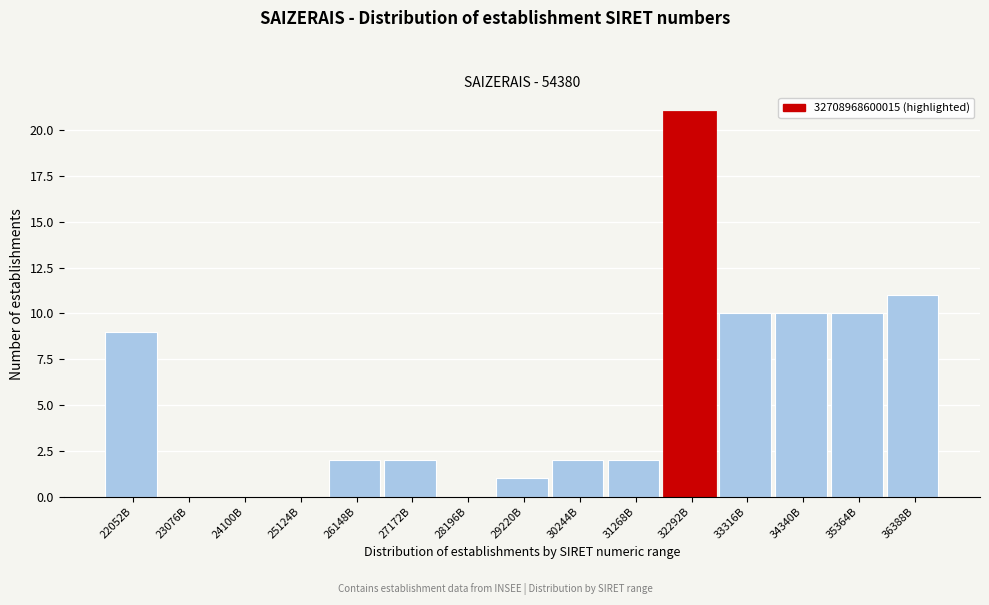

Reading left to right, list all the values displayed in this chart.

22052B=9	23076B=0	24100B=0	25124B=0	26148B=2	27172B=2	28196B=0	29220B=1	30244B=2	31268B=2	32292B=21	33316B=10	34340B=10	35364B=10	36388B=11